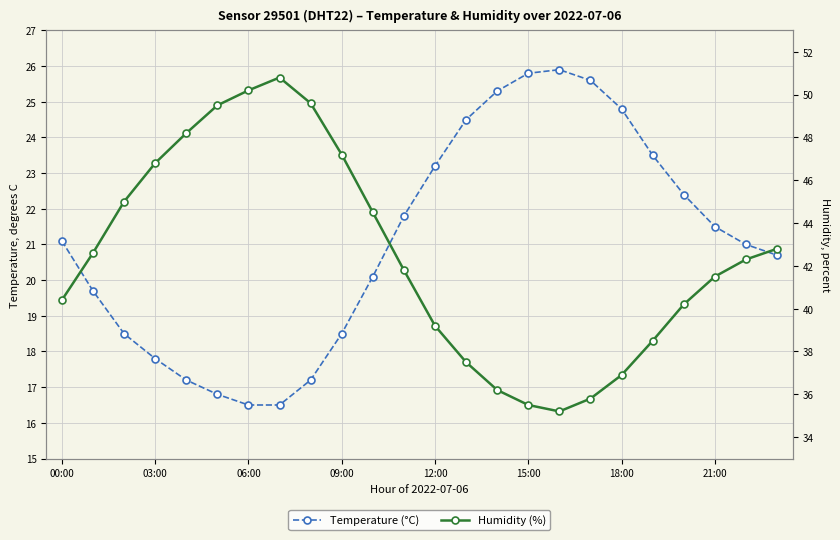

How many lines are shown in the chart?

2